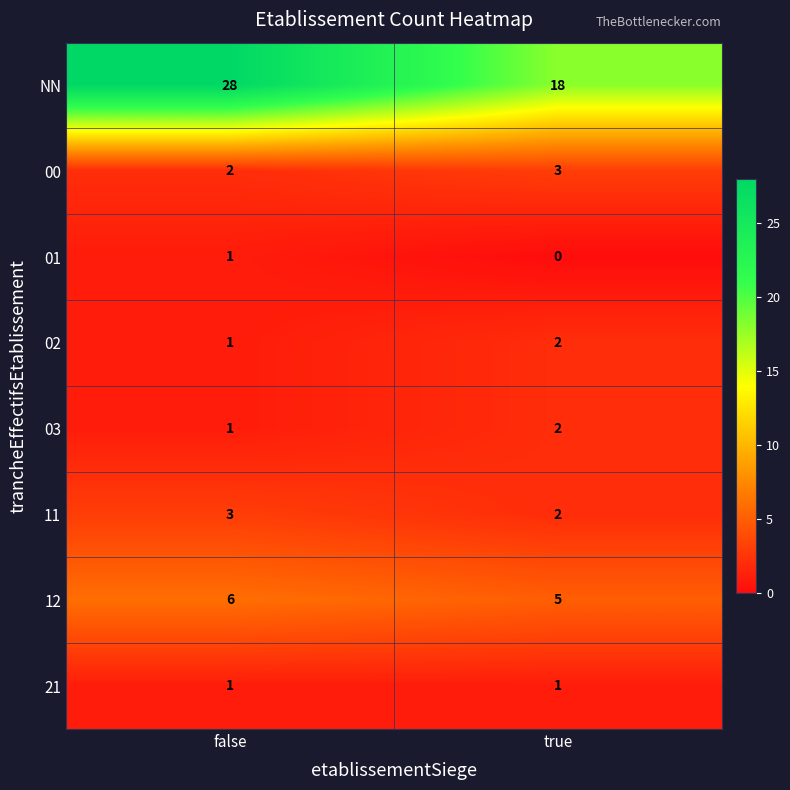

Which series has the widest spread of values?

NN